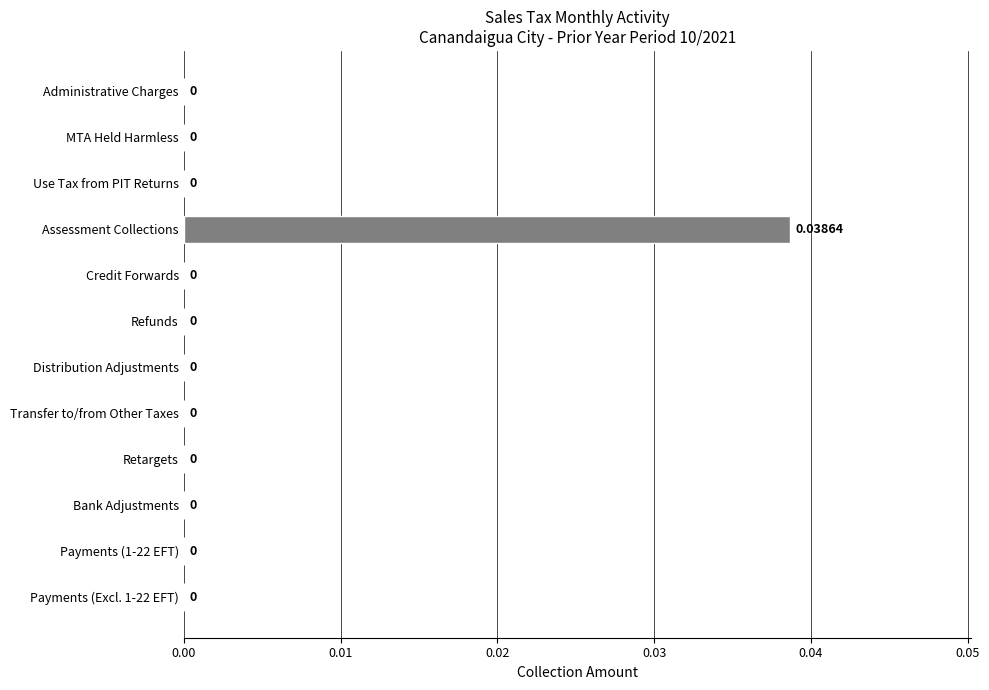

At which category does the chart reach its peak across all series?

Assessment Collections